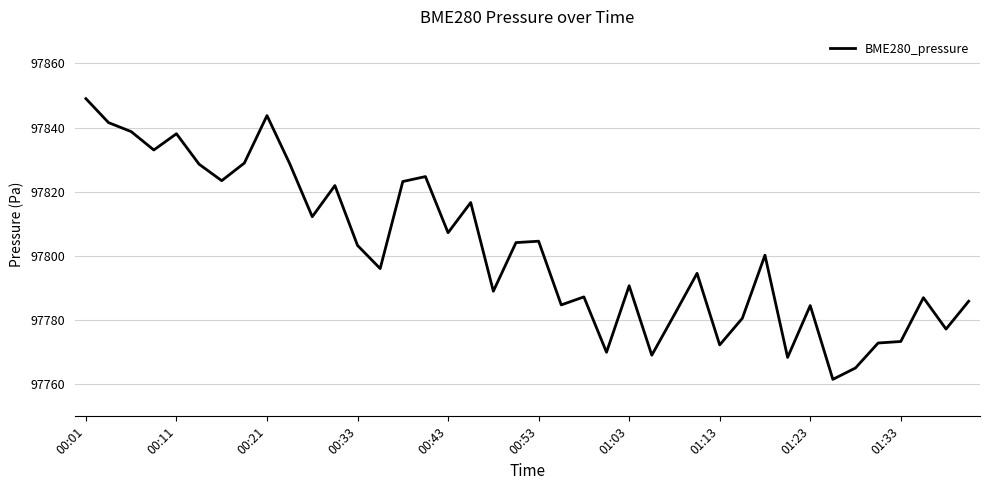

What is the difference between the maximum and minimum values?

87.5